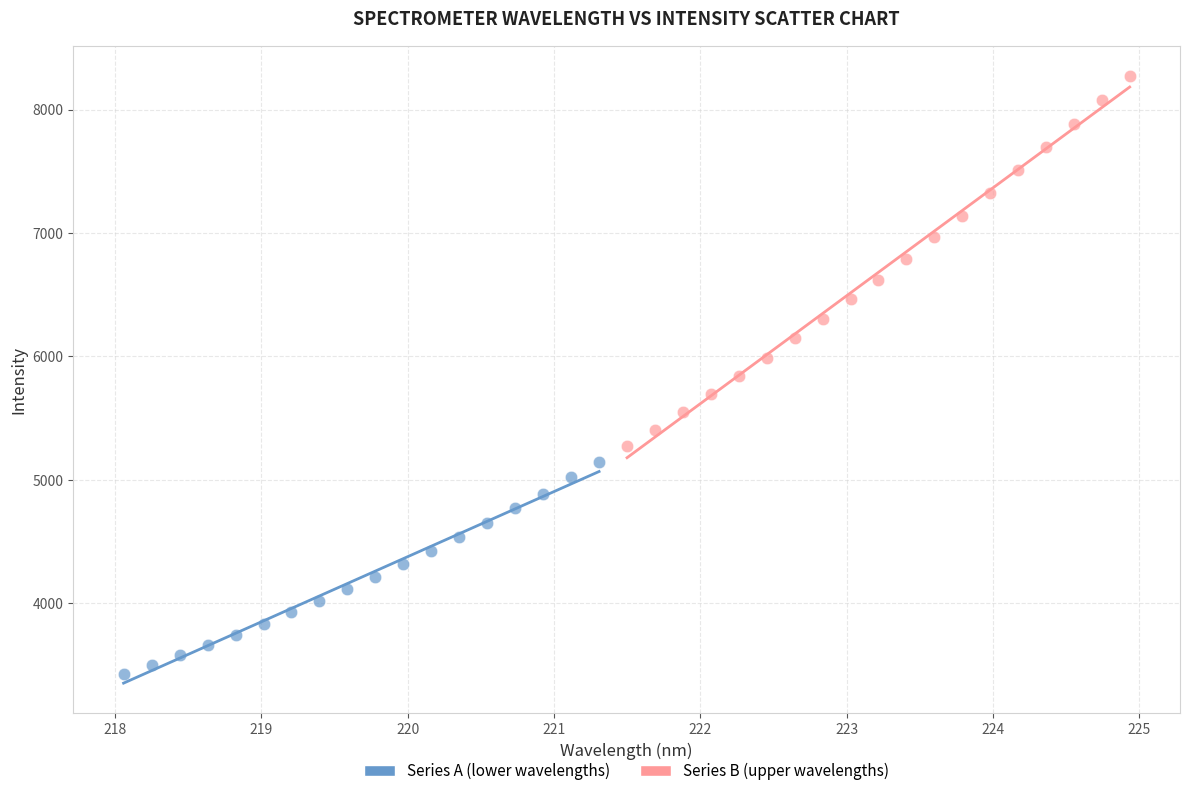

Which series contains the highest Y value?

Series B (upper wavelengths)